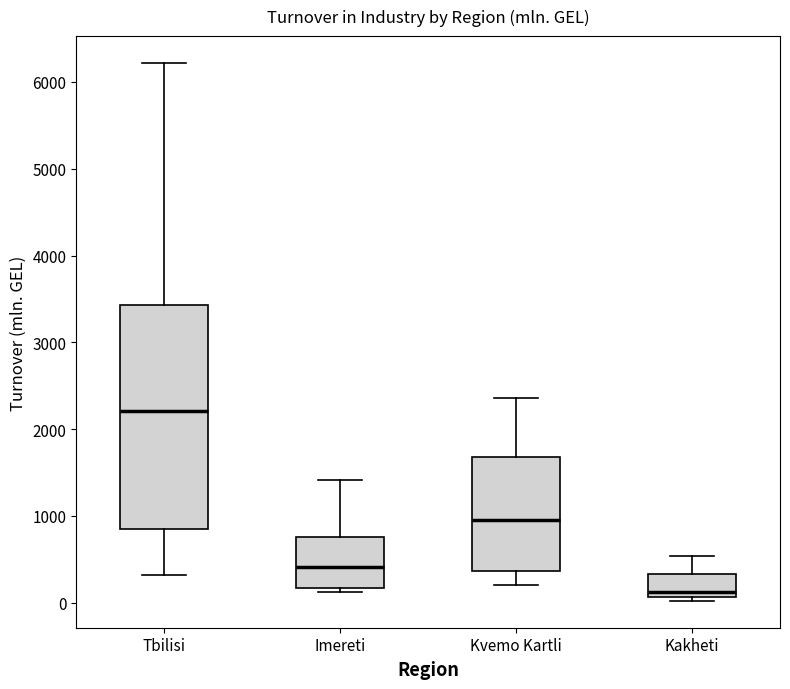

Comparing the boxes themselves (not the whiskers), which one is the tallest?

Tbilisi